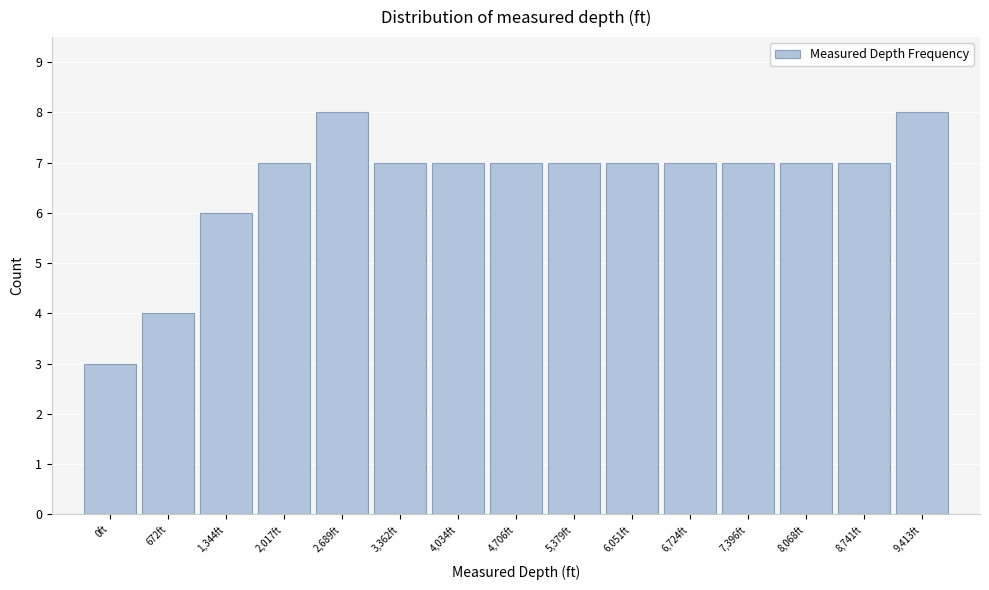

Reading left to right, what are all the values shown in this chart?

3	4	6	7	8	7	7	7	7	7	7	7	7	7	8